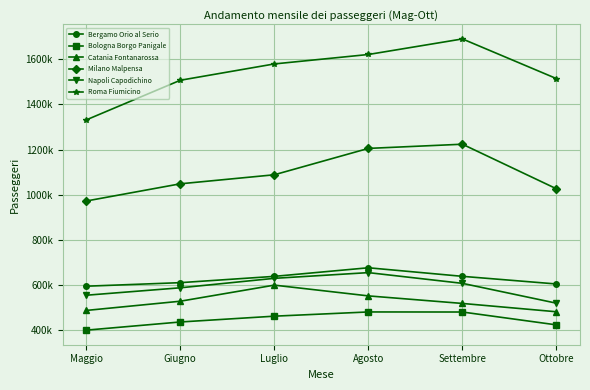

Between Giugno and Ottobre, which is larger?

Giugno